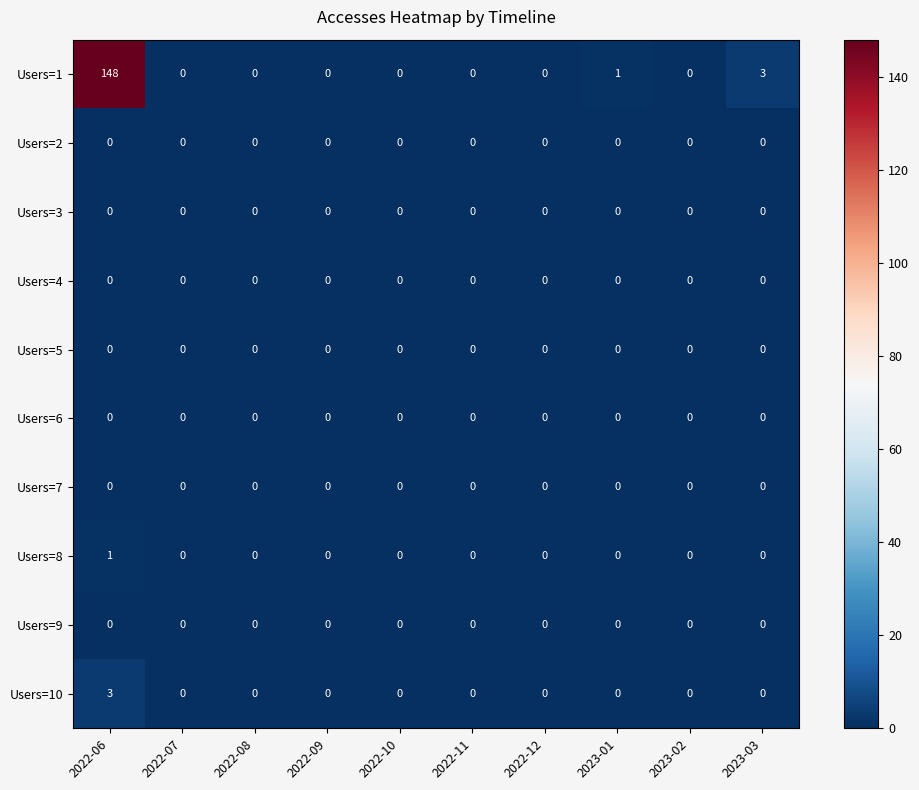

Which series has the largest range (max minus min)?

Users=1